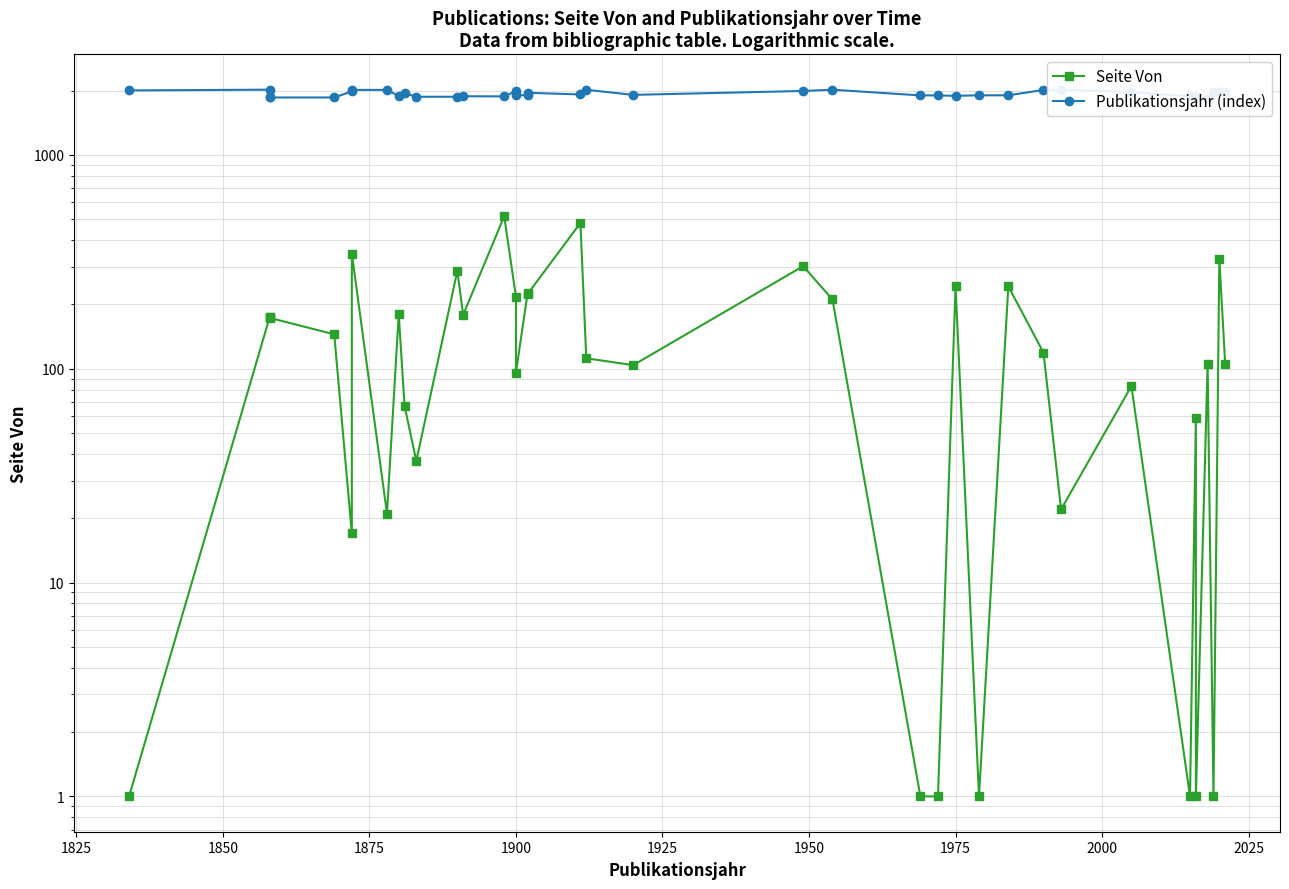

In Seite Von, how many points are higher than both neighbors (excluding endpoints)?

13